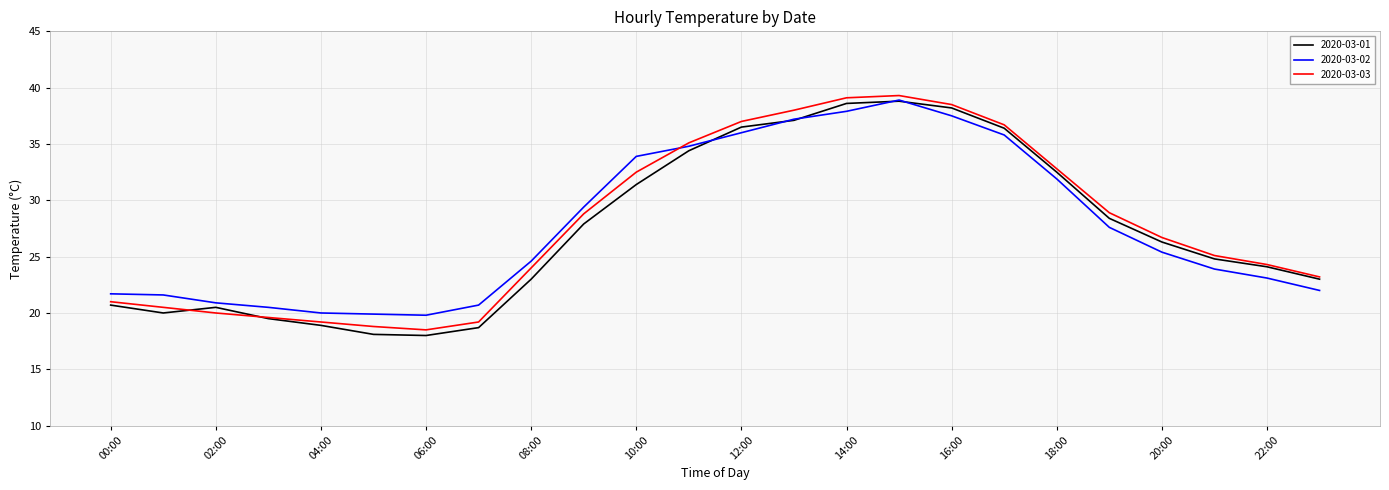

Which series ends up on top after the final intersection of 2020-03-03 and 2020-03-02?

2020-03-03